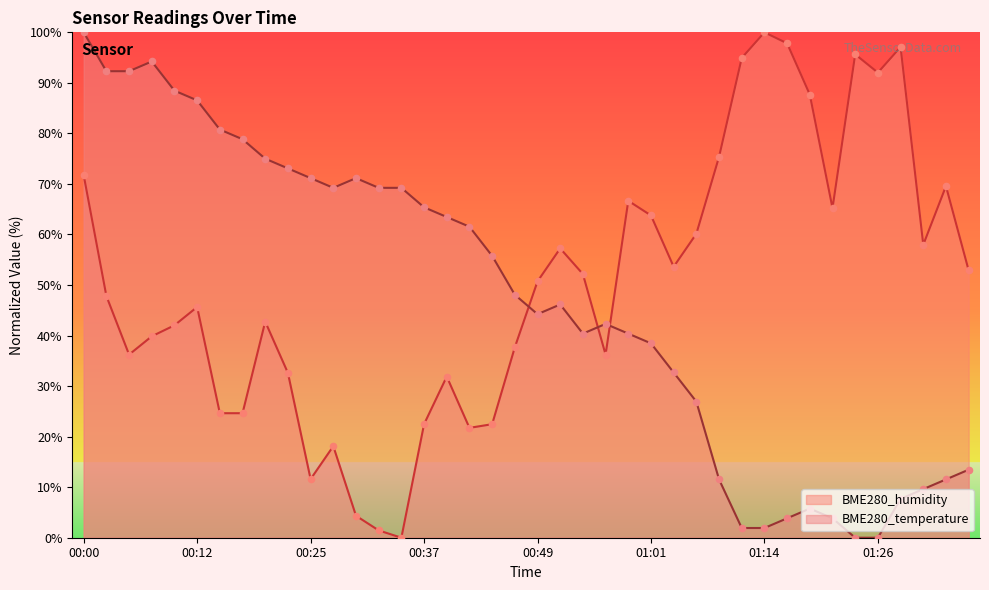

Which series has the largest total across all categories?

BME280_humidity